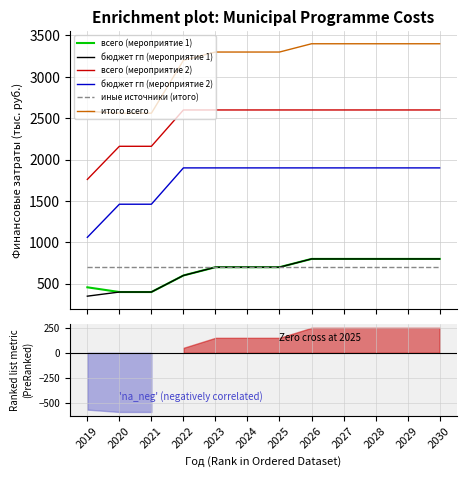

Which series has the largest range (max minus min)?

всего (мероприятие 2)